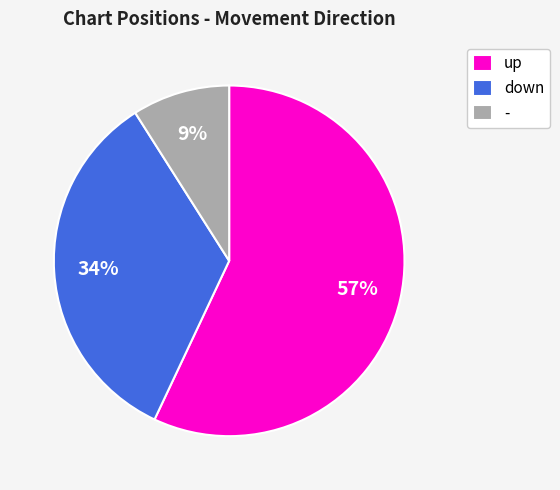

Between - and up, which is larger?

up